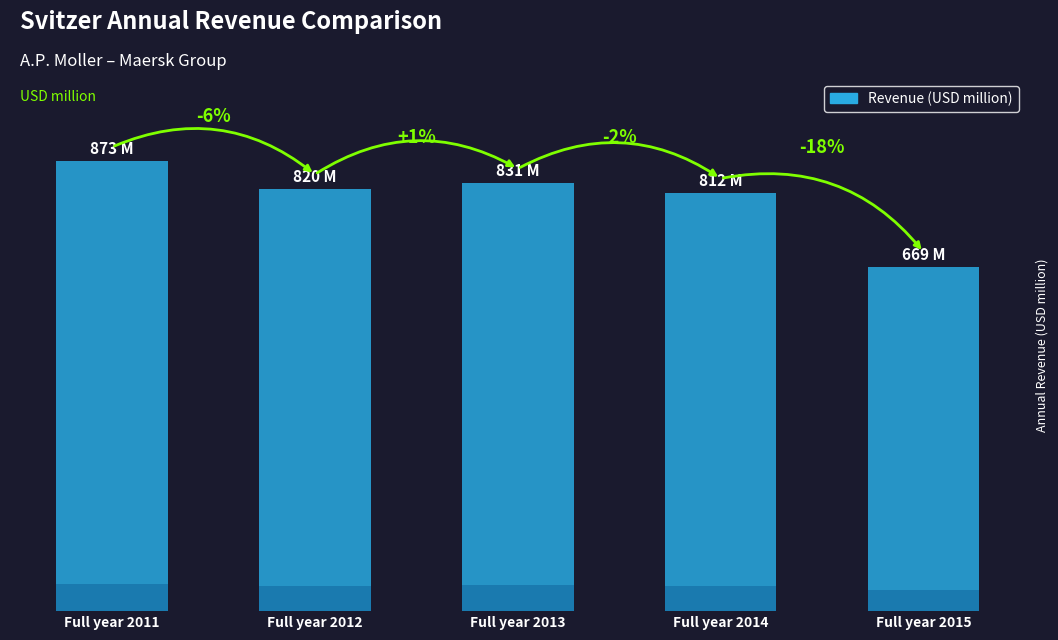

Which label corresponds to the smallest value in the chart?

Full year 2015